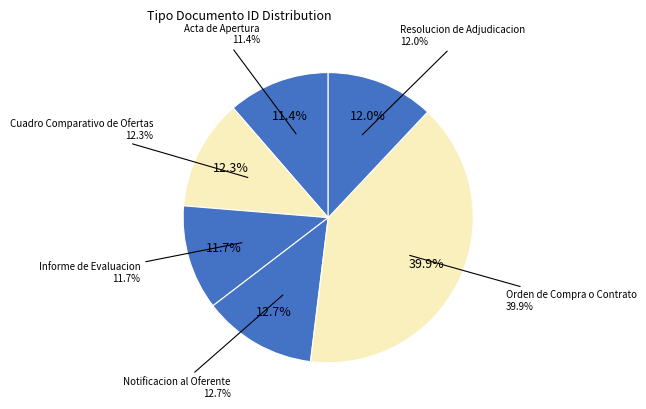

Combined, do Informe de Evaluacion and Cuadro Comparativo de Ofertas account for over 50%?

No